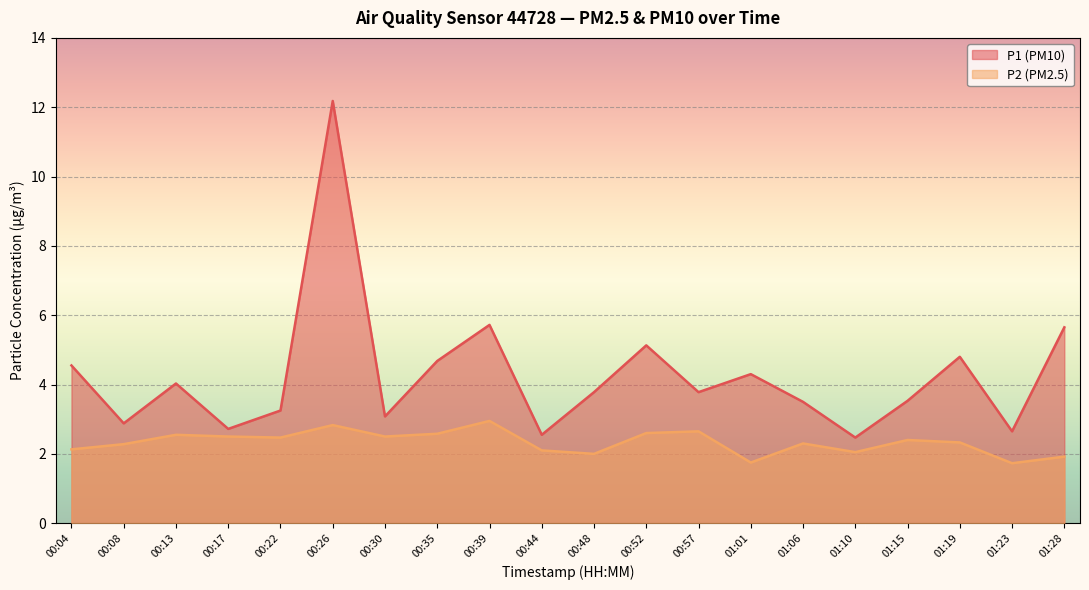

At which category does the chart reach its minimum across all series?

01:23